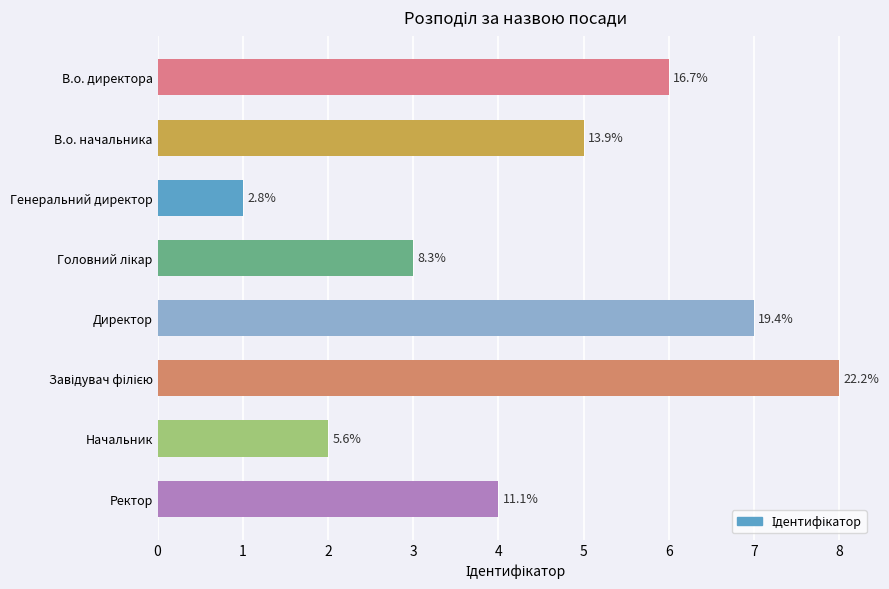

How many bars are there in total?

8